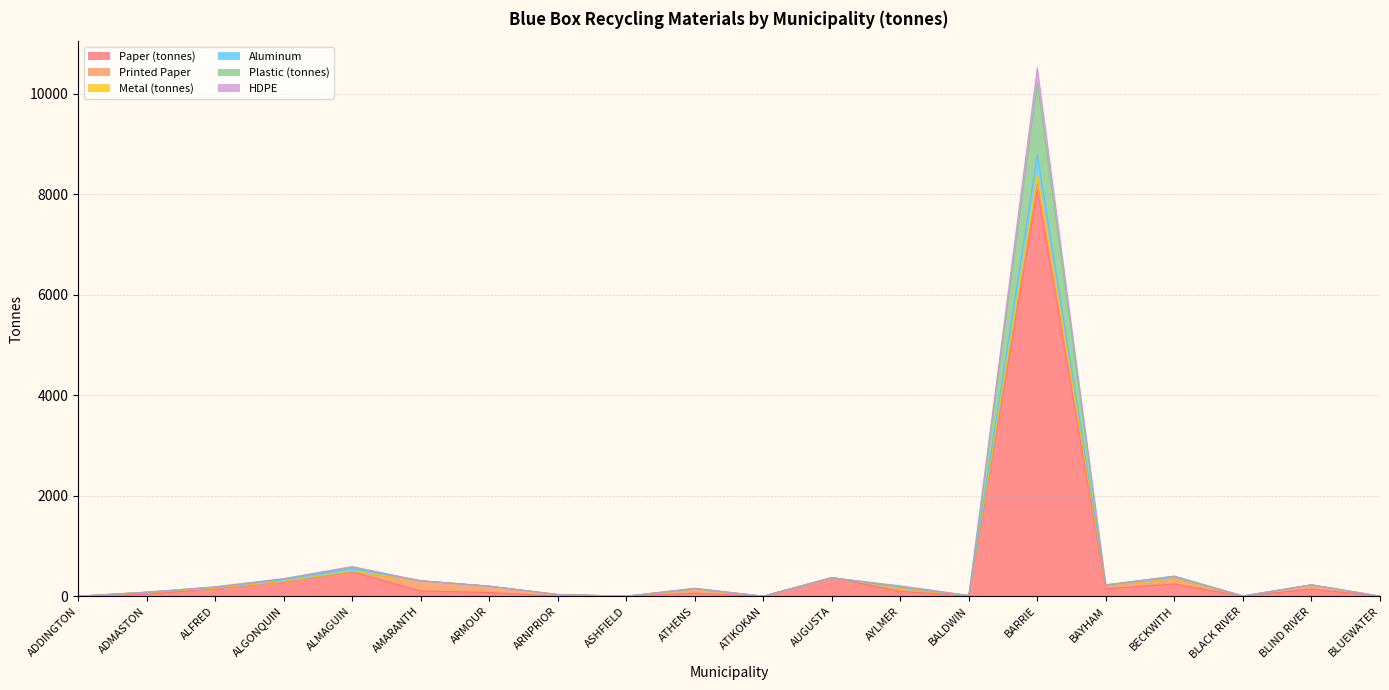

What is the maximum value for Paper (tonnes)?

8089.2